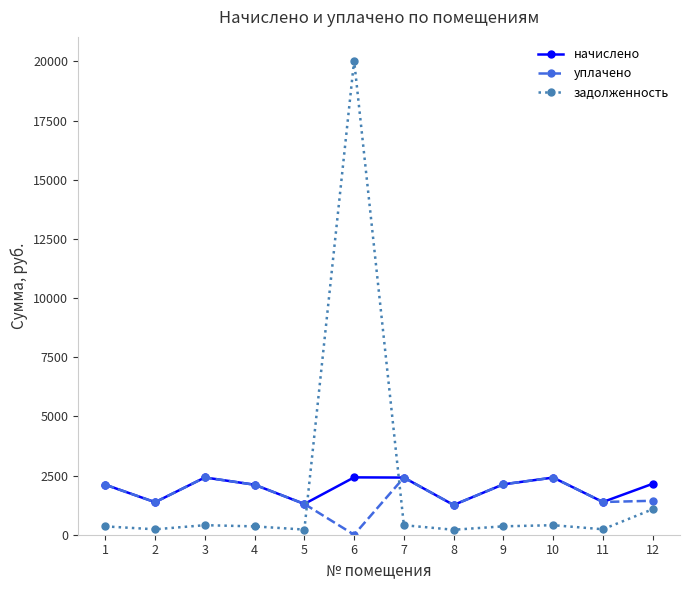

The value of начислено at 8 is 518.3. True or false?

False